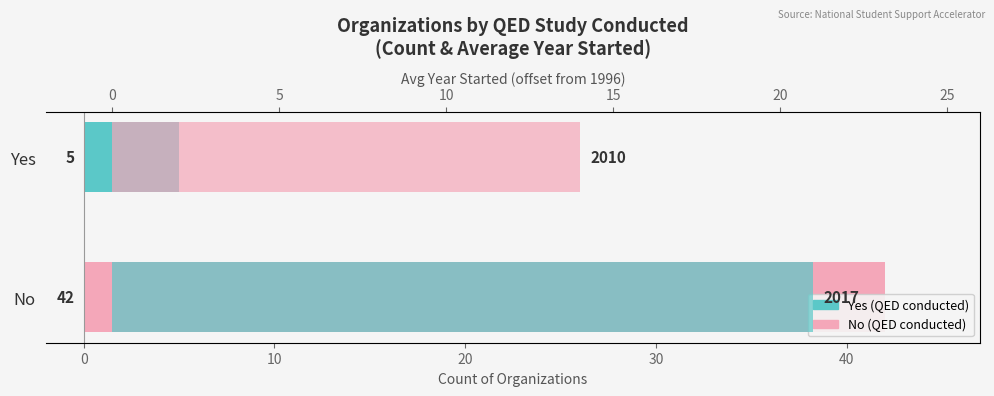

Which series has the widest spread of values?

Count of Organizations